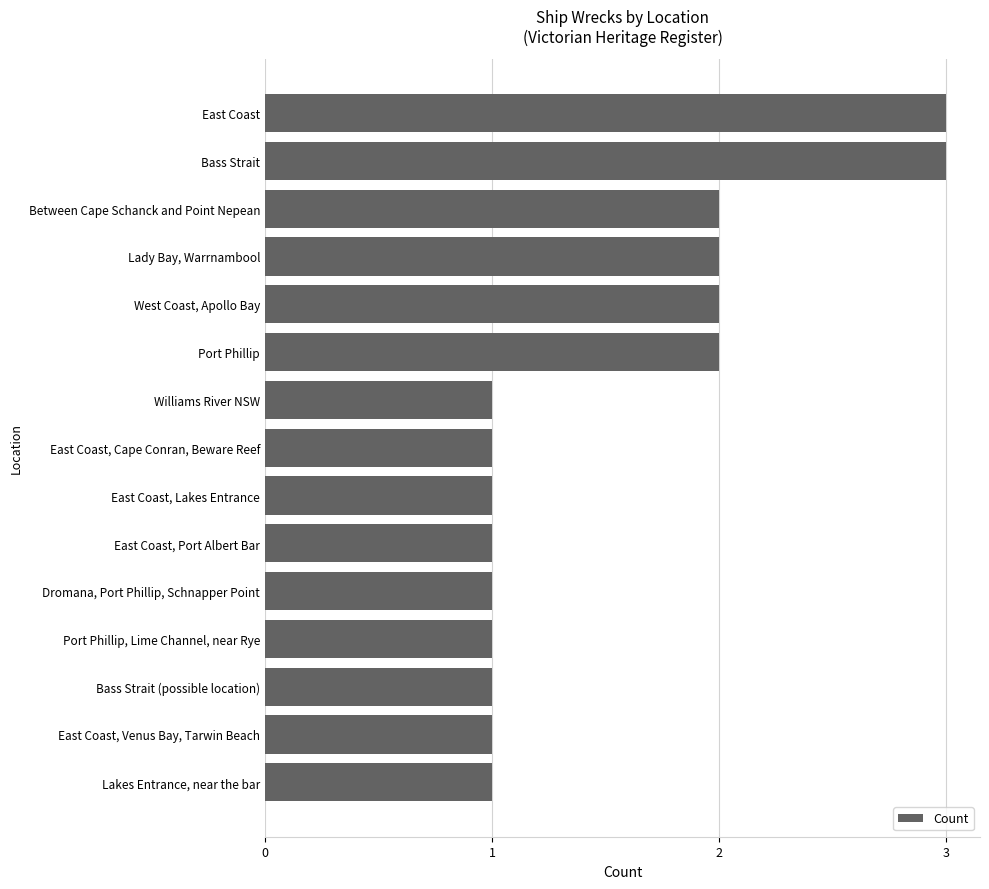

Reading bottom to top, extract all data points from this chart.

Lakes Entrance, near the bar=1	East Coast, Venus Bay, Tarwin Beach=1	Bass Strait (possible location)=1	Port Phillip, Lime Channel, near Rye=1	Dromana, Port Phillip, Schnapper Point=1	East Coast, Port Albert Bar=1	East Coast, Lakes Entrance=1	East Coast, Cape Conran, Beware Reef=1	Williams River NSW=1	Port Phillip=2	West Coast, Apollo Bay=2	Lady Bay, Warrnambool=2	Between Cape Schanck and Point Nepean=2	Bass Strait=3	East Coast=3